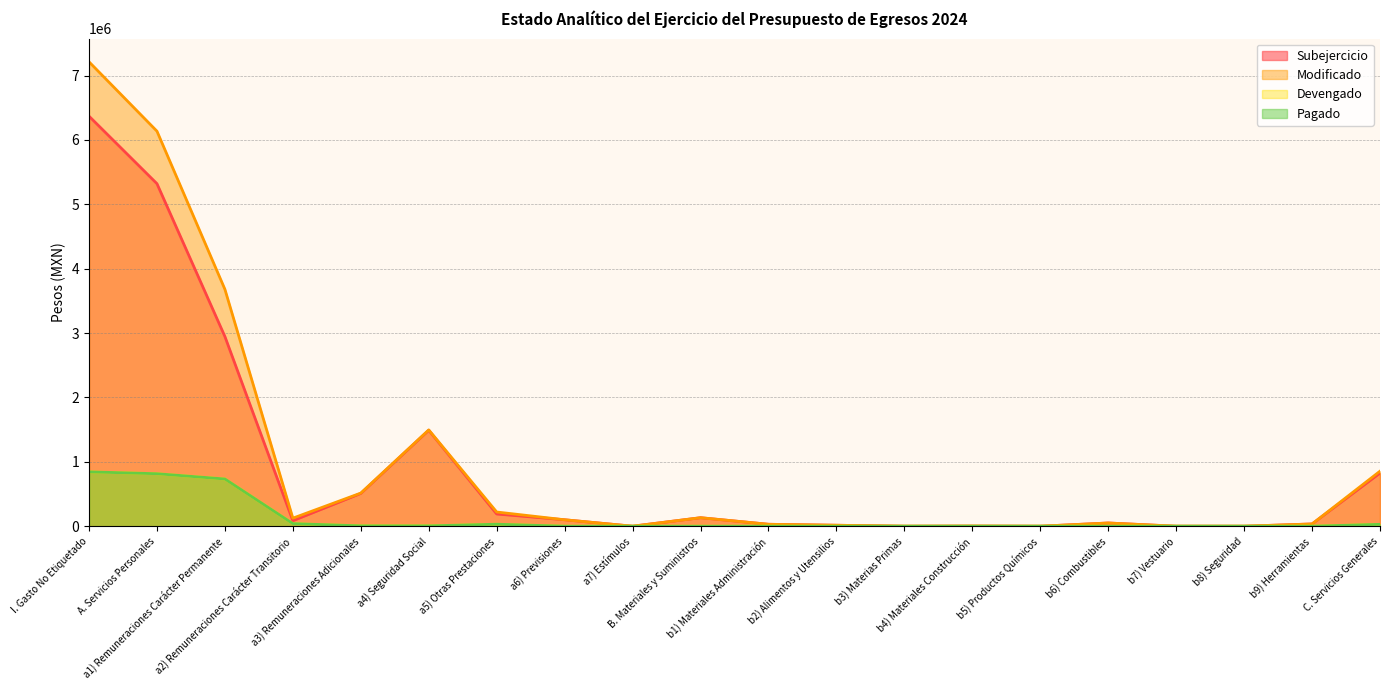

Reading right to left, extract all data points from this chart.

Subejercicio: 825642.7	35000.0	0.0	0.0	50000.0	0.0	2000.0	0.0	15000.0	30000.0	132000.0	0.0	100000.0	189616.7	1490651.4	509186.2	84838.3	2945949.6	5320242.2	6368884.9
Modificado: 854641.8	35000.0	0.0	0.0	50000.0	0.0	2000.0	0.0	15000.0	30000.0	132000.0	0.0	100000.0	220542.6	1495951.4	514668.2	124856.6	3679339.3	6135358.2	7213000.0
Devengado: 28999.1	0.0	0.0	0.0	0.0	0.0	0.0	0.0	0.0	0.0	0.0	0.0	0.0	30925.9	5300.0	5482.1	40018.3	733389.7	815116.0	844115.1
Pagado: 28999.1	0.0	0.0	0.0	0.0	0.0	0.0	0.0	0.0	0.0	0.0	0.0	0.0	30925.9	5300.0	5482.1	40018.3	733389.7	815116.0	844115.1